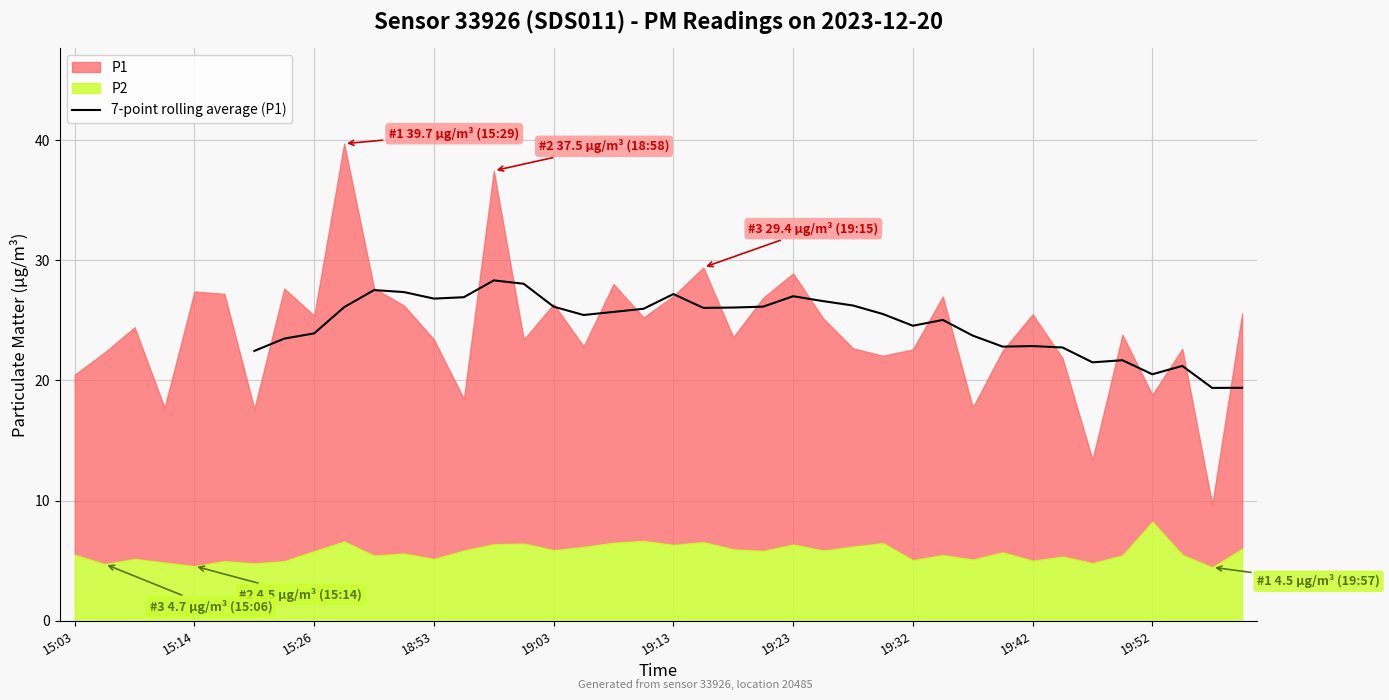

What is the highest value of the 7-point rolling average (P1) series?

28.3